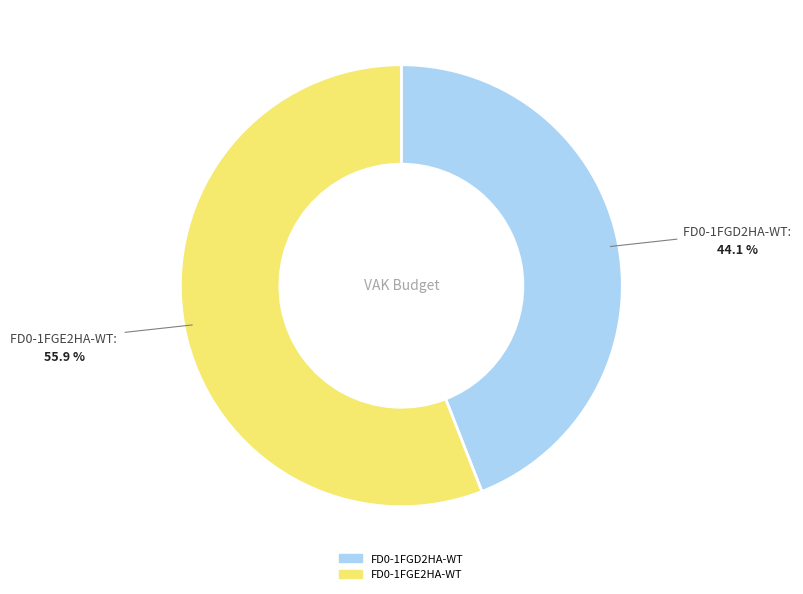

Rank the categories by value from lowest to highest.

FD0-1FGD2HA-WT, FD0-1FGE2HA-WT